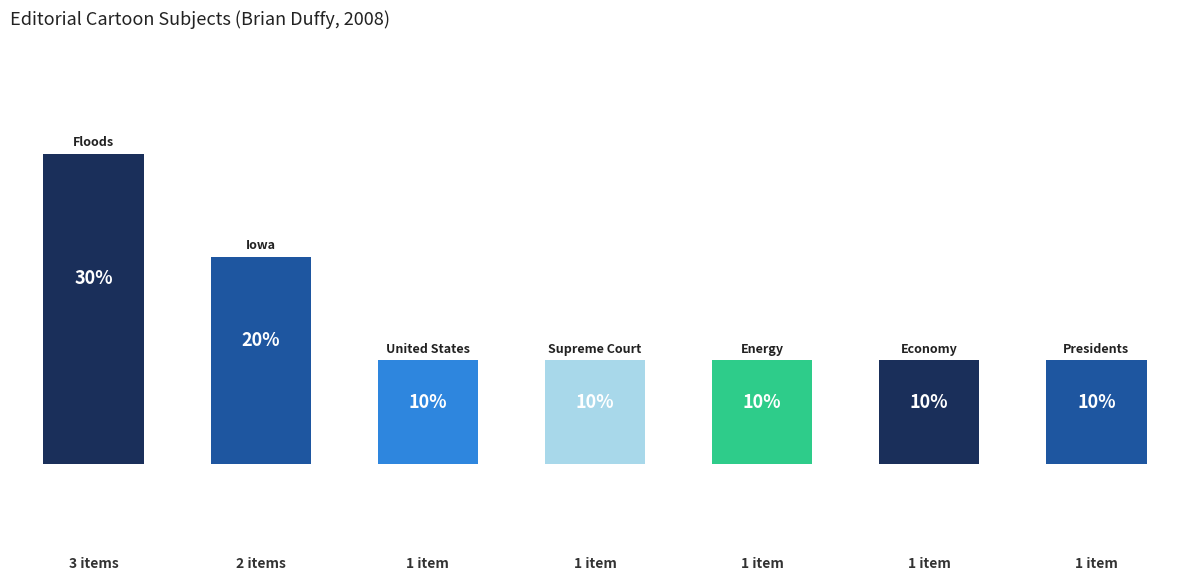

What is the difference between the maximum and minimum values?

2